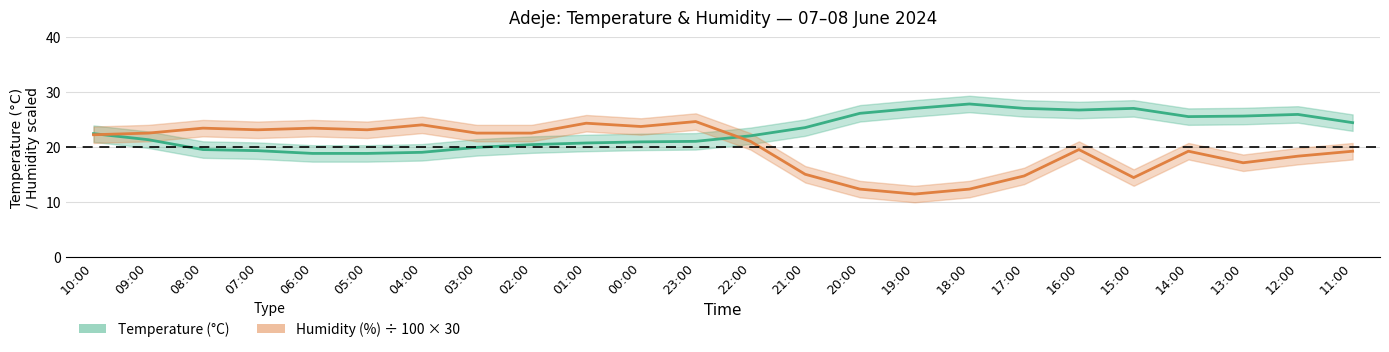

How many data points in Humidity (%) scaled are less than 22?

12